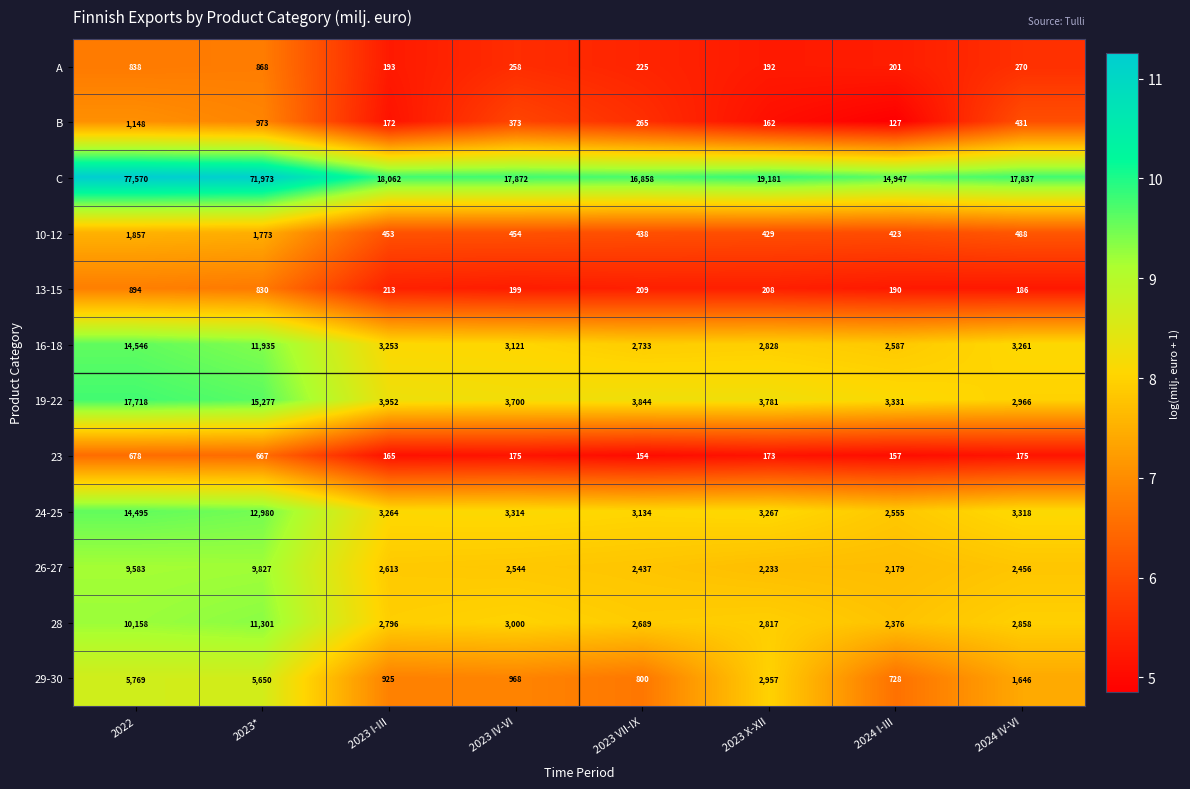

What is the total value across all series at 2024 IV-VI?

35892